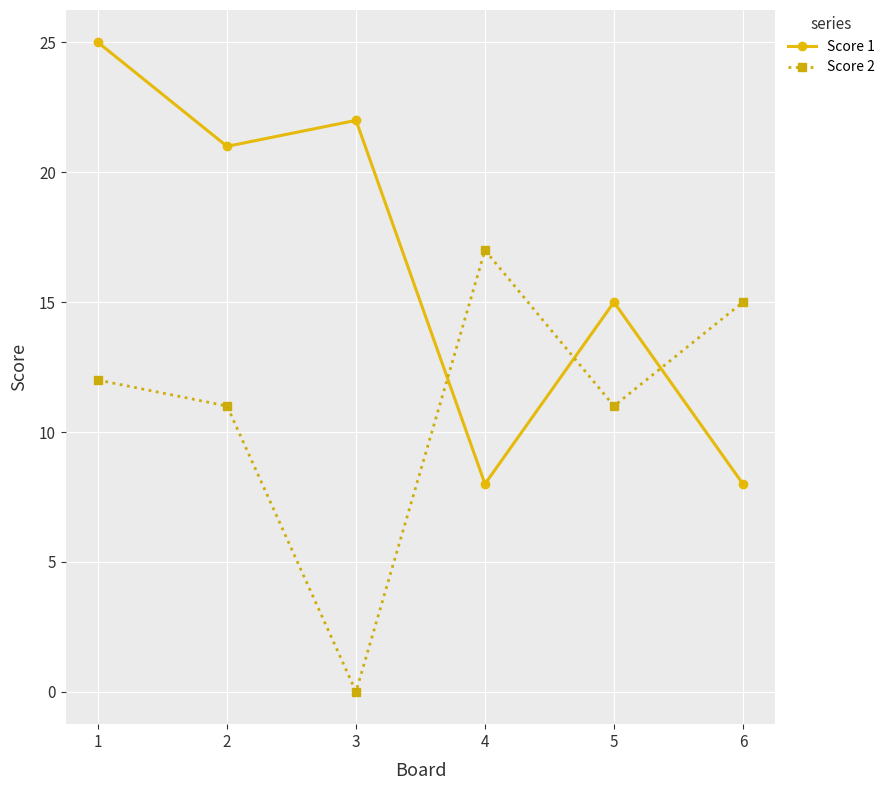

True or false: Score 2 and Score 1 intersect in this chart.

True